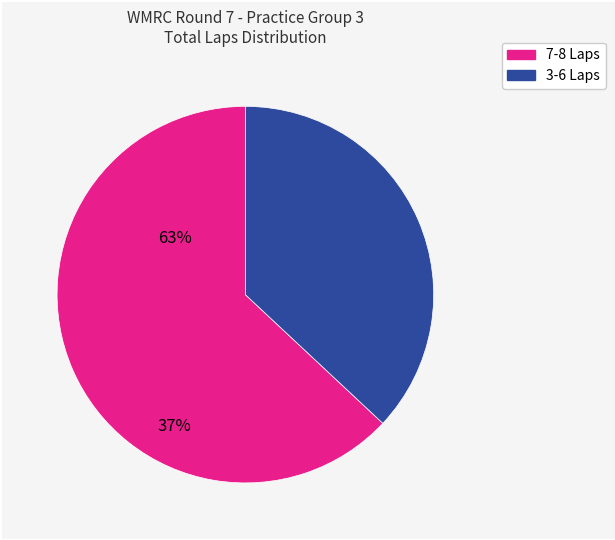

Count the number of slices in the pie.

2